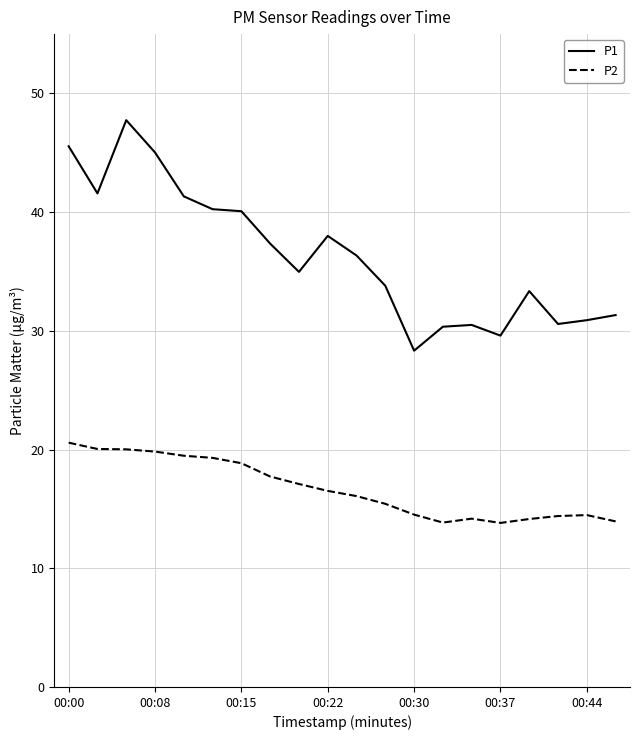

Does the chart have visible grid lines?

Yes